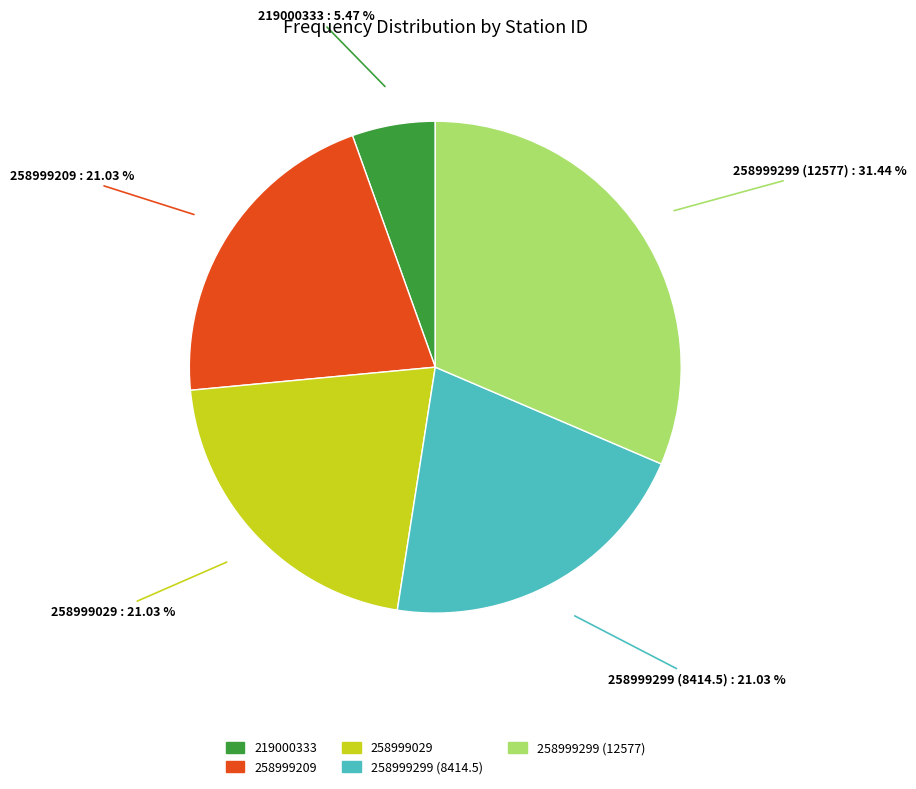

Count the number of slices in the pie.

5